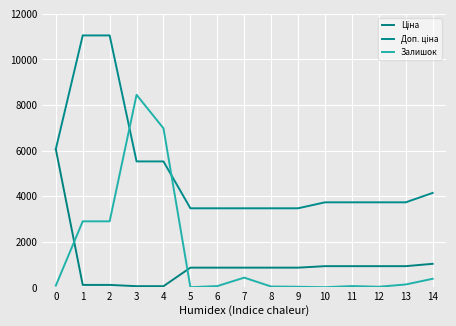

Where is the first local minimum for Залишок?

5